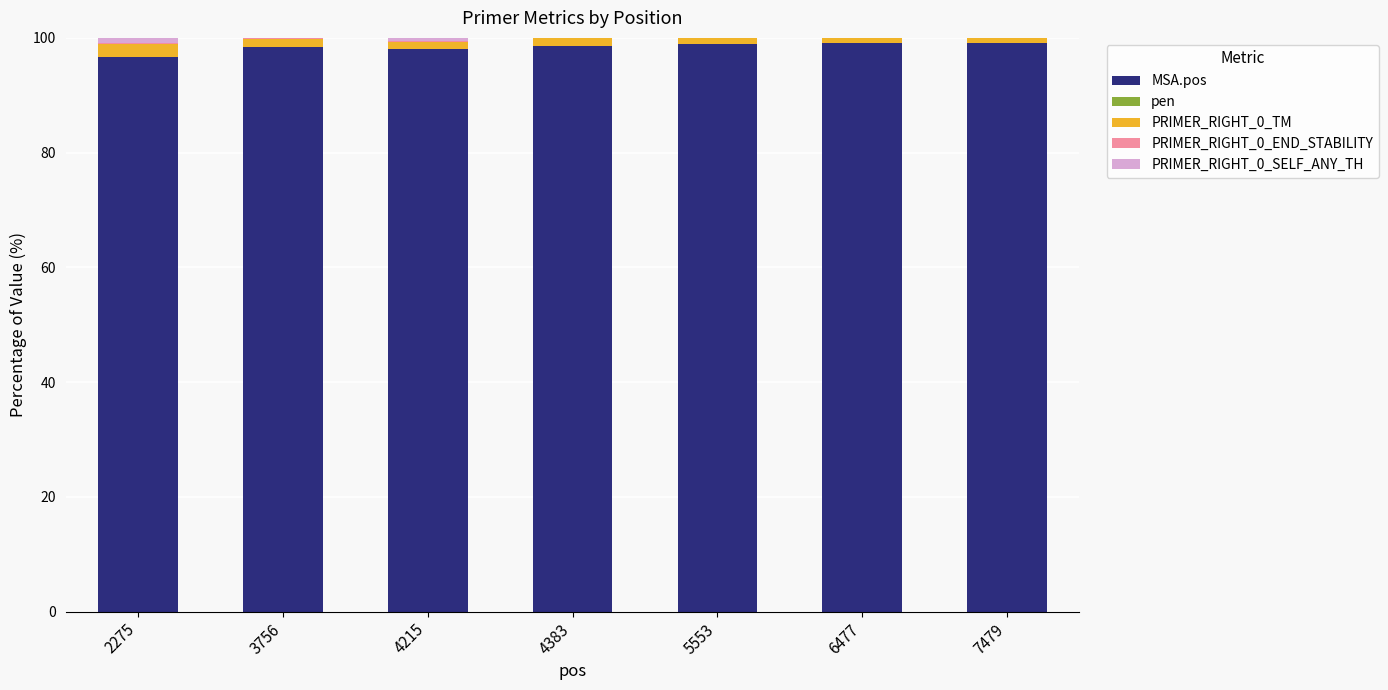

True or false: MSA.pos has a value of 98.9 at 5553.

True